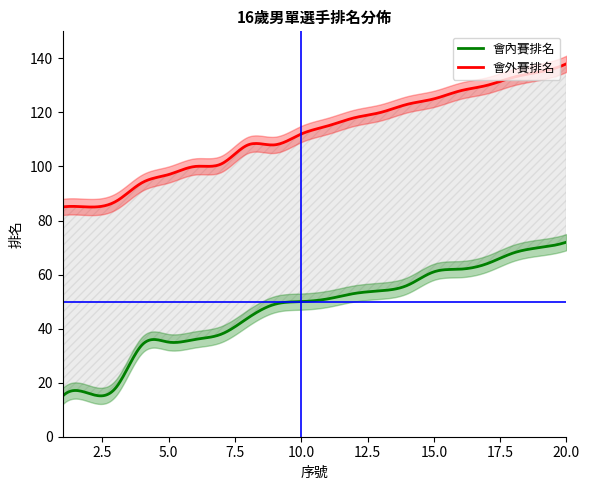

How many values in the 會外賽排名 series are below 115?

10